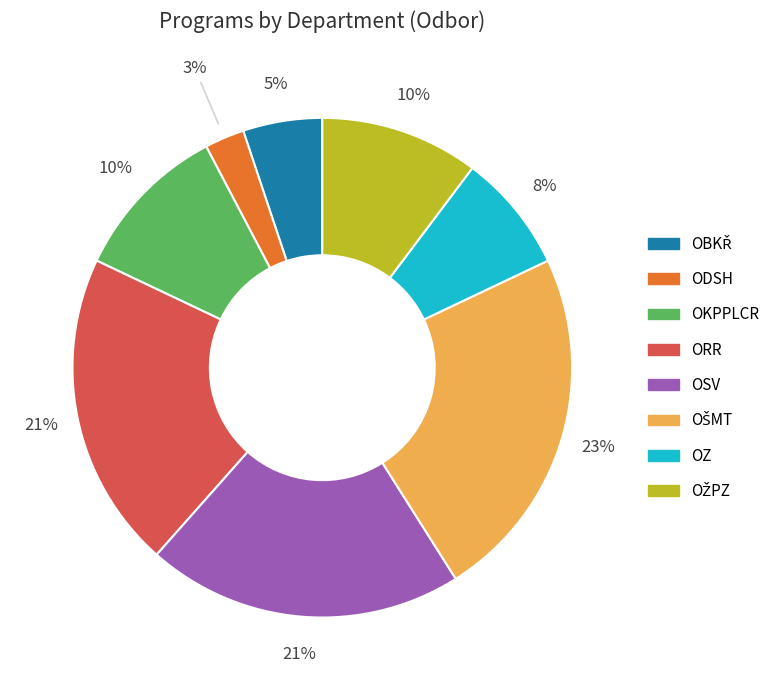

True or false: OKPPLCR accounts for 1% of the total.

False